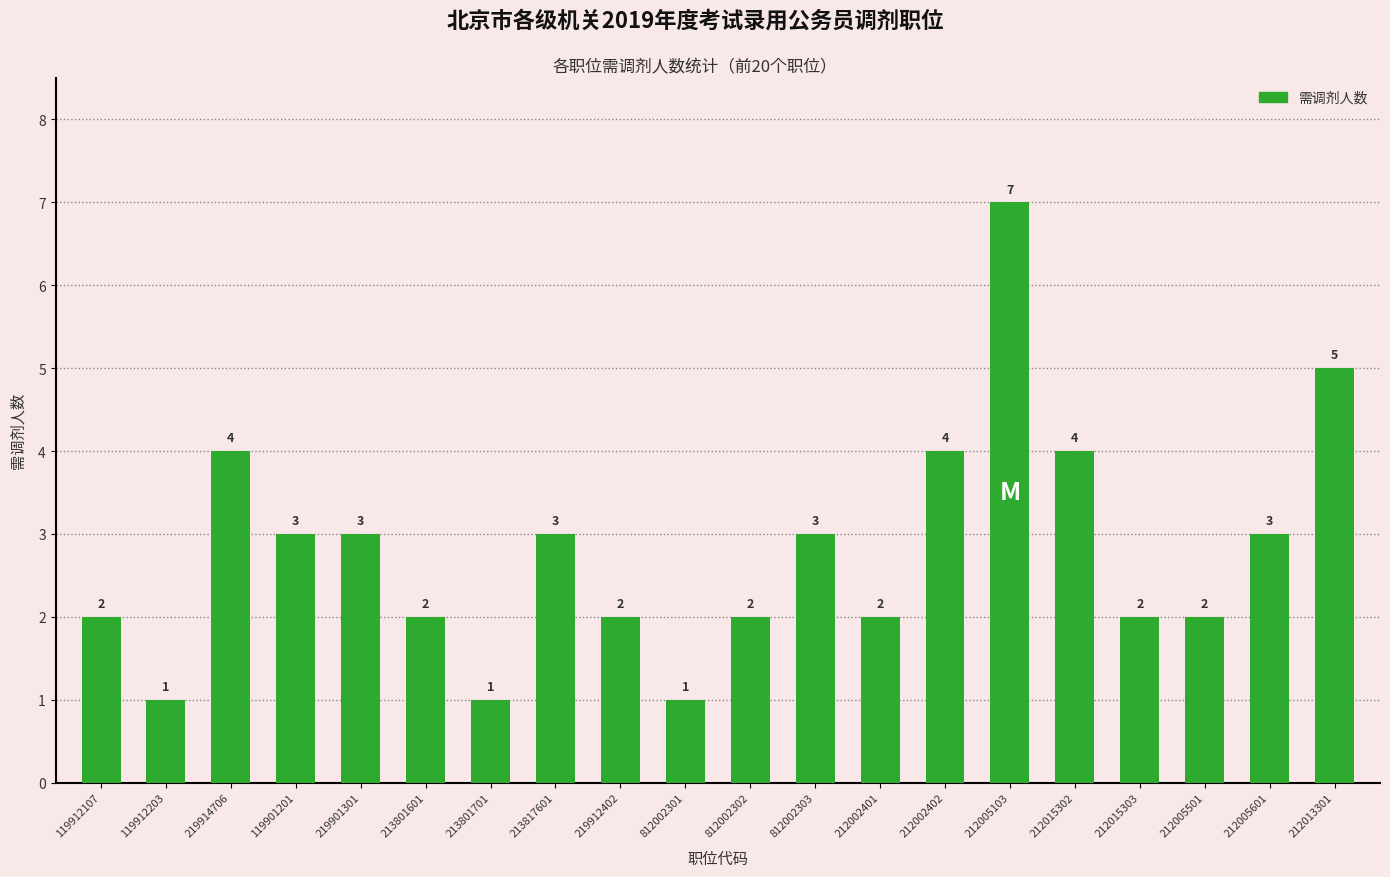

True or false: the data shows 1 at 119912203.

True